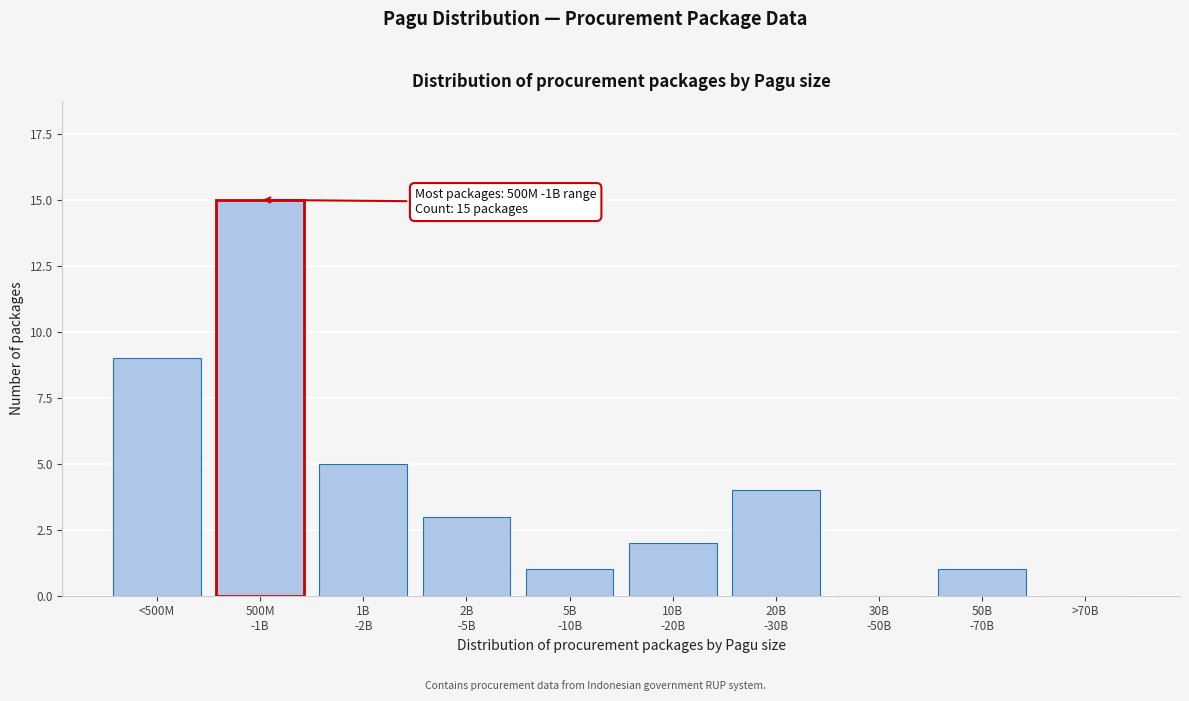

What is the greatest value displayed?

15